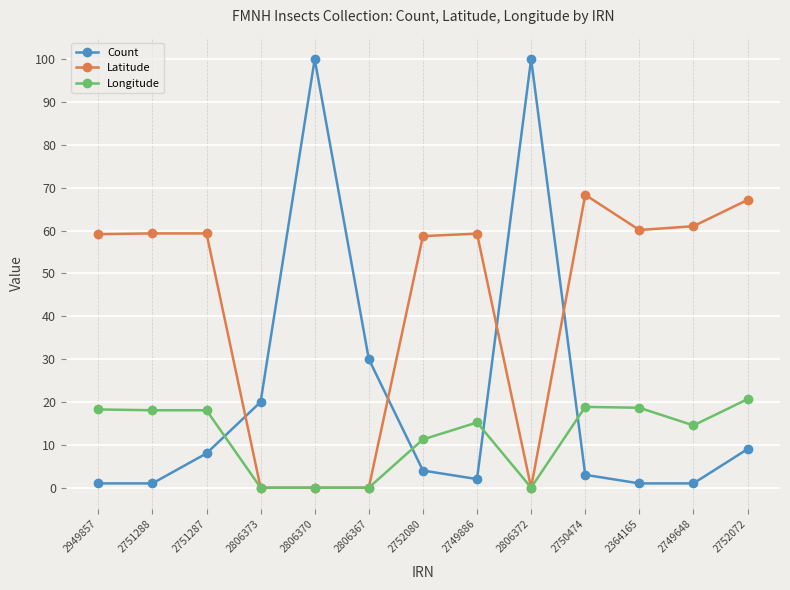

What position from the right is 2751287?

11